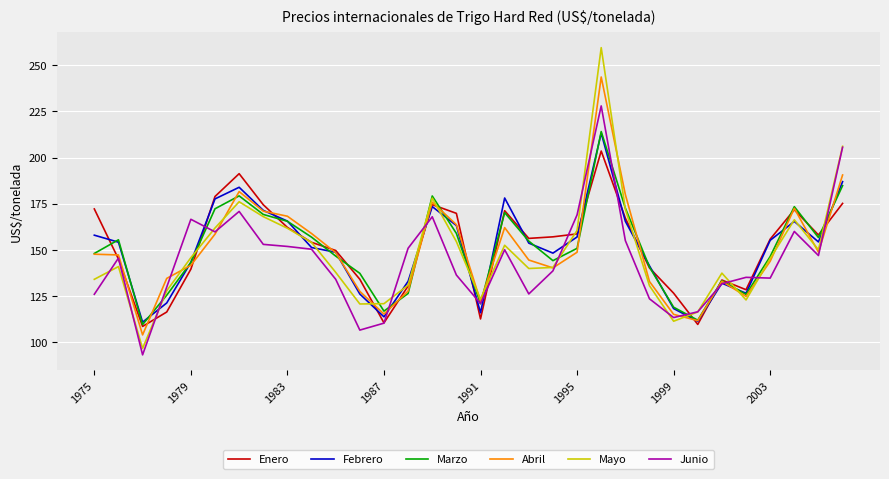

What is the highest value of the Marzo series?

214.1